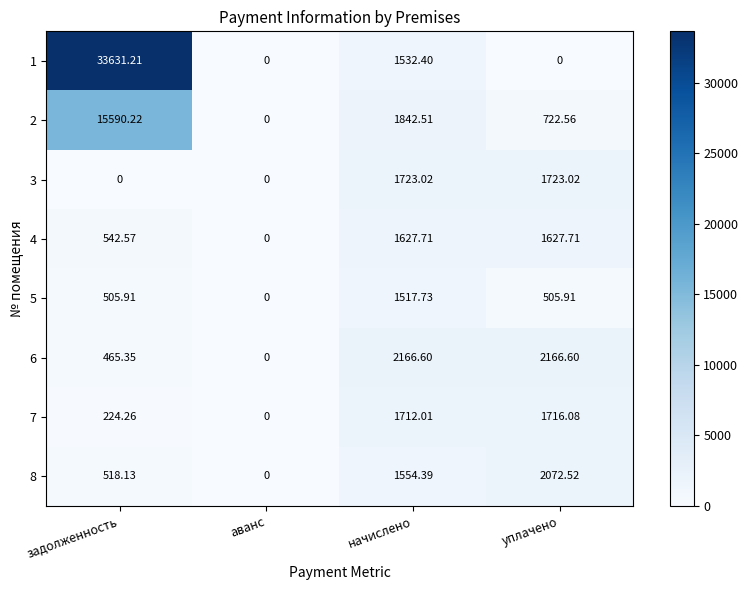

List the labels in order of 8 value, largest first.

уплачено, начислено, задолженность, аванс